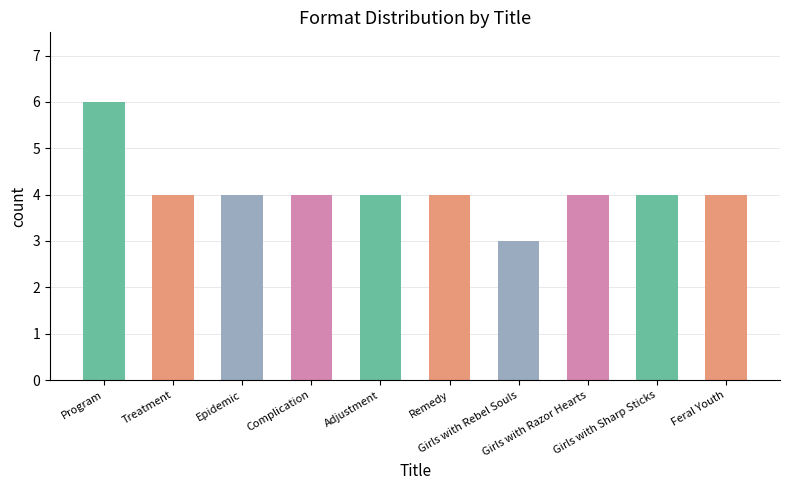

Approximately how many times larger is the value at Epidemic compared to Adjustment?

1.0